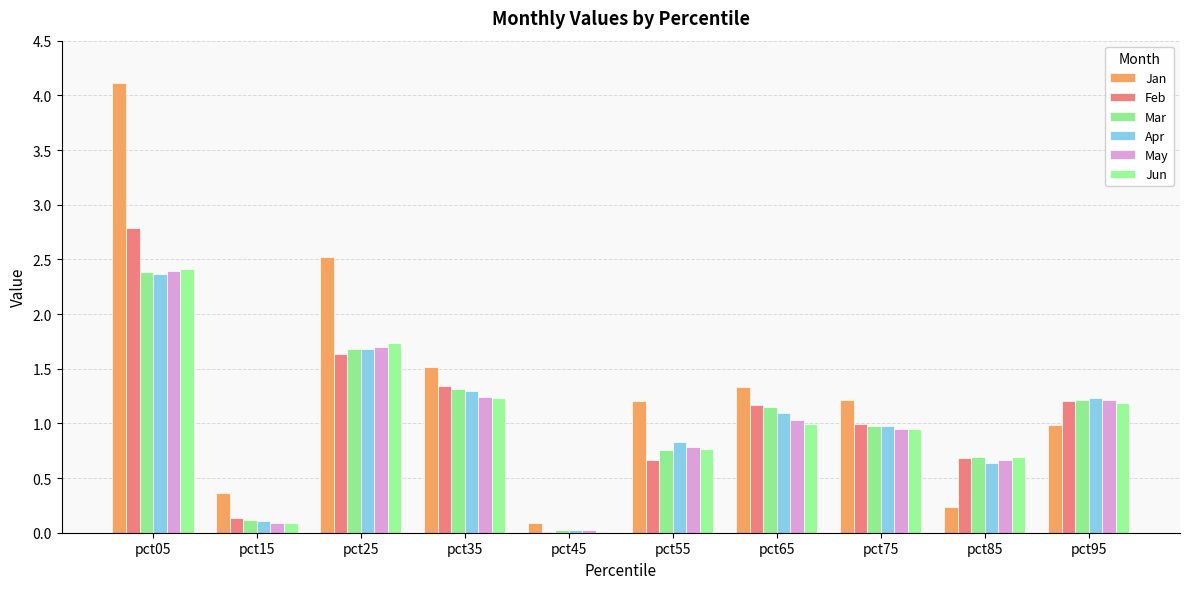

Is the value of Jun at pct25 greater than the value of Jan at pct35?

Yes